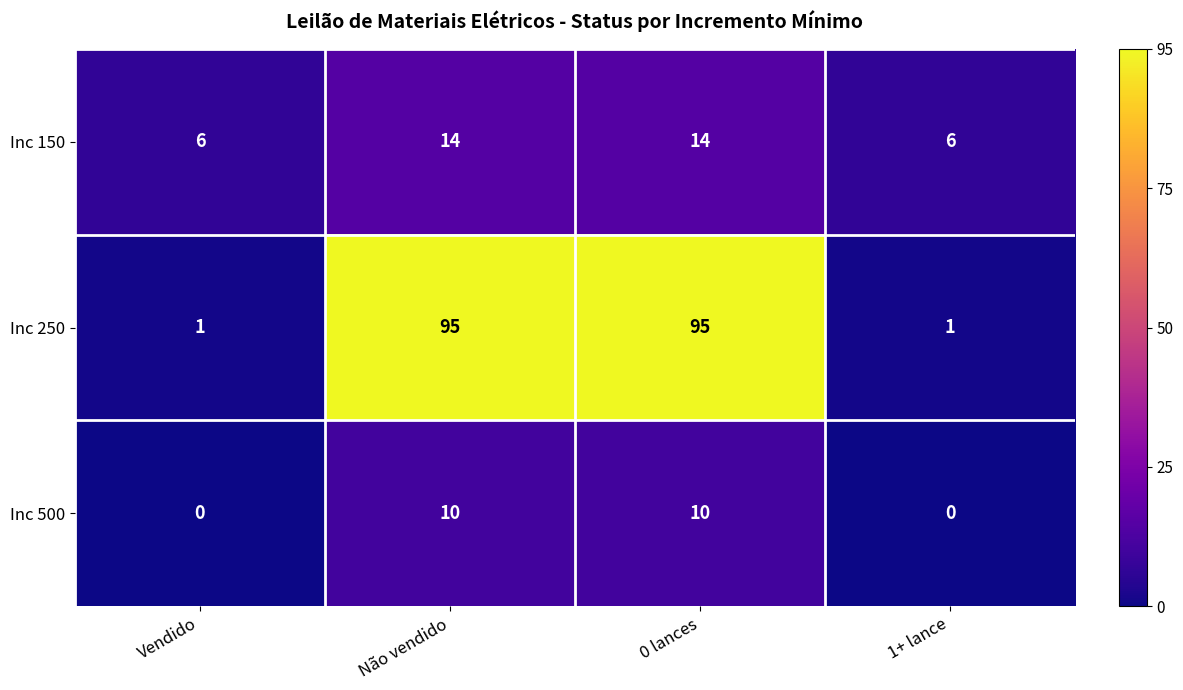

What is the maximum value for Inc 150?

14